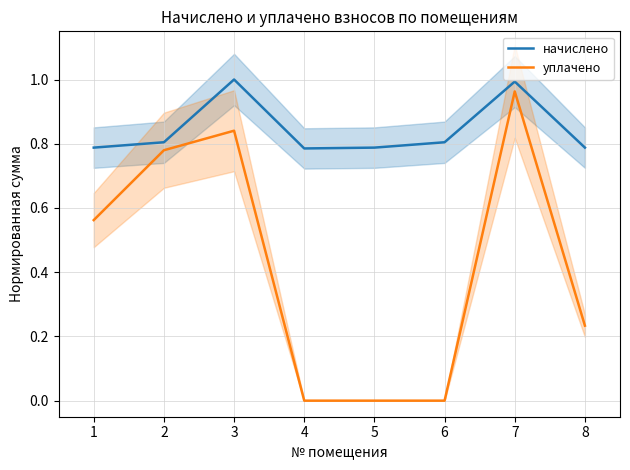

Where is the first local maximum for начислено?

3